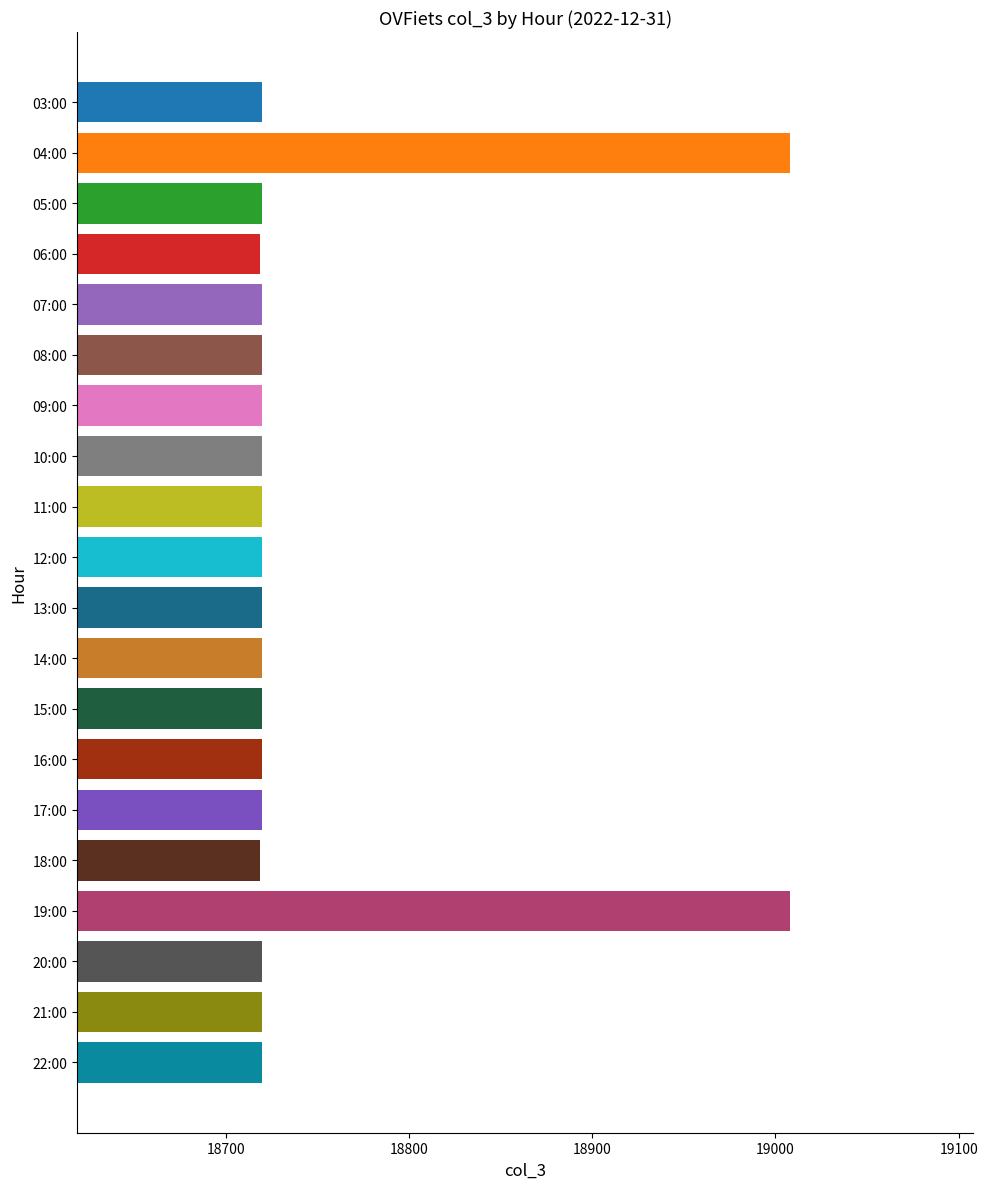

Does the chart contain stacked bars?

No